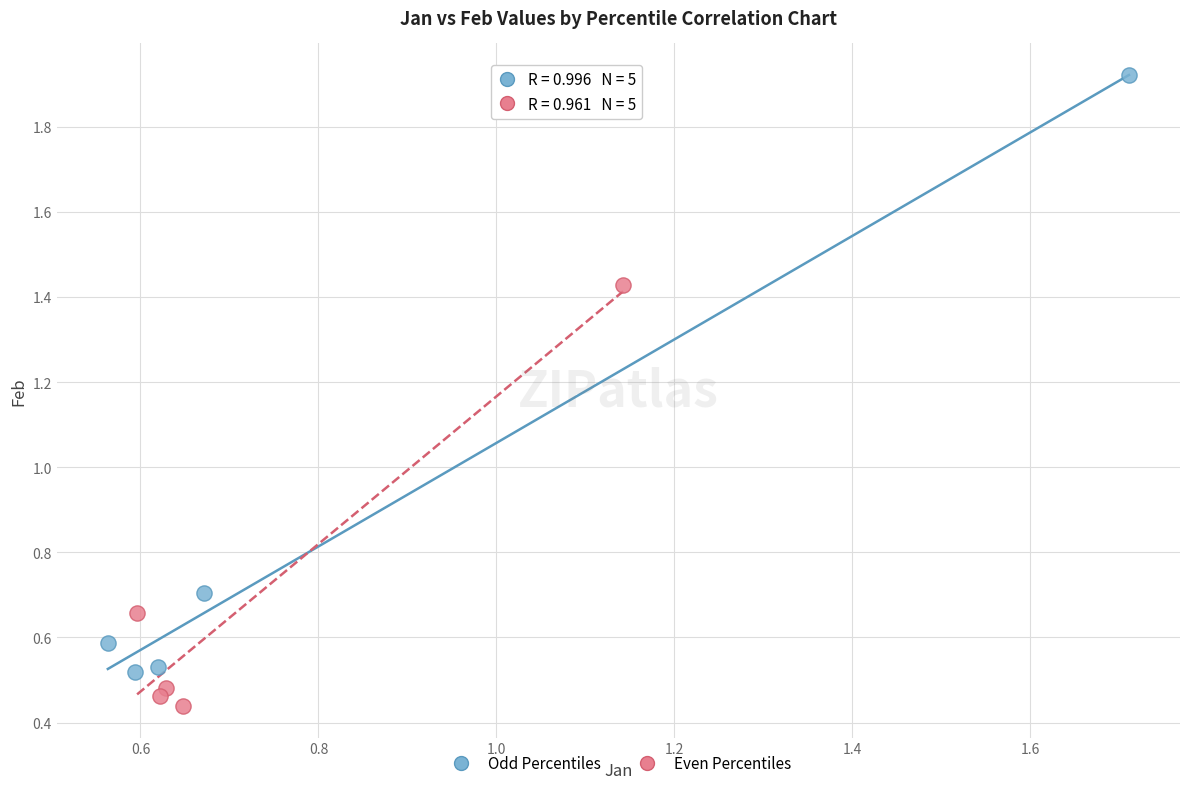

Which series has the largest Y range (max minus min)?

Odd Percentiles